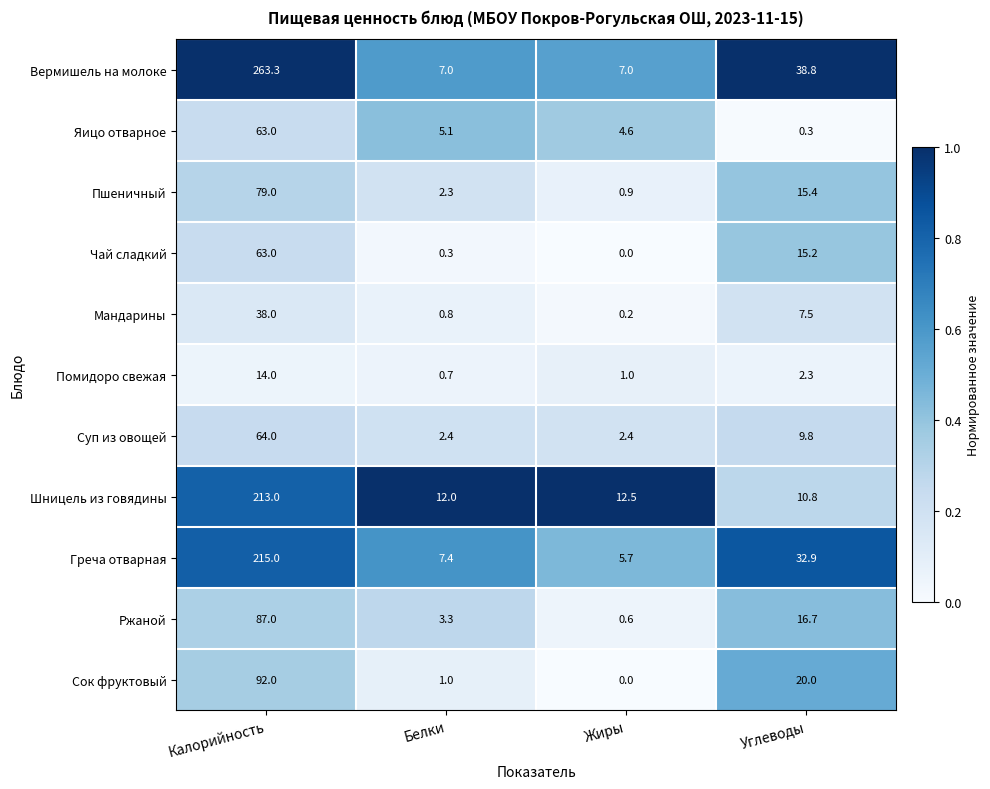

What is the sum of all Ржаной values?

107.6